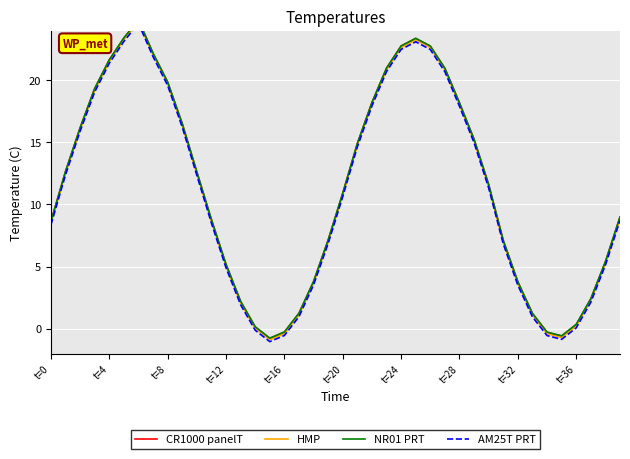

What is the greatest value displayed?

24.9